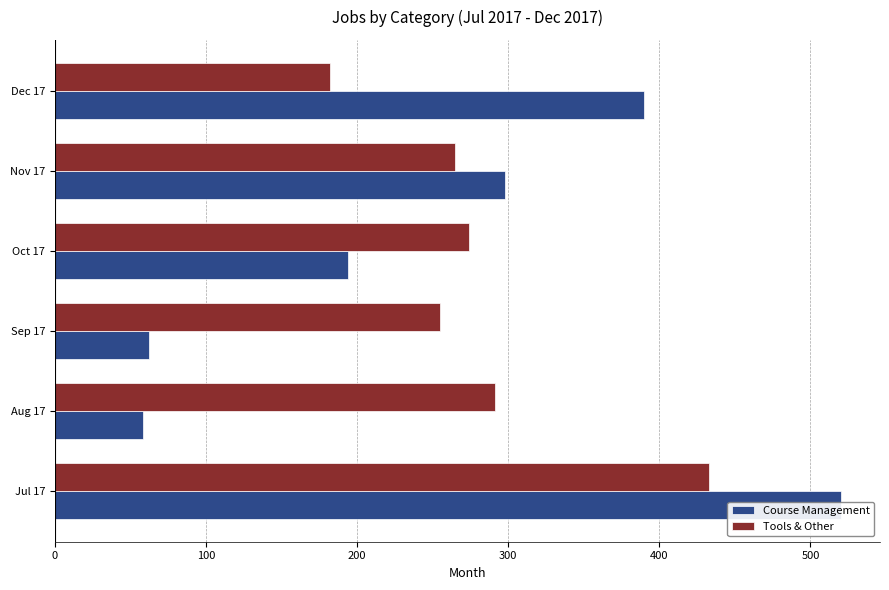

The Course Management series shows 390 at 500. True or false?

True